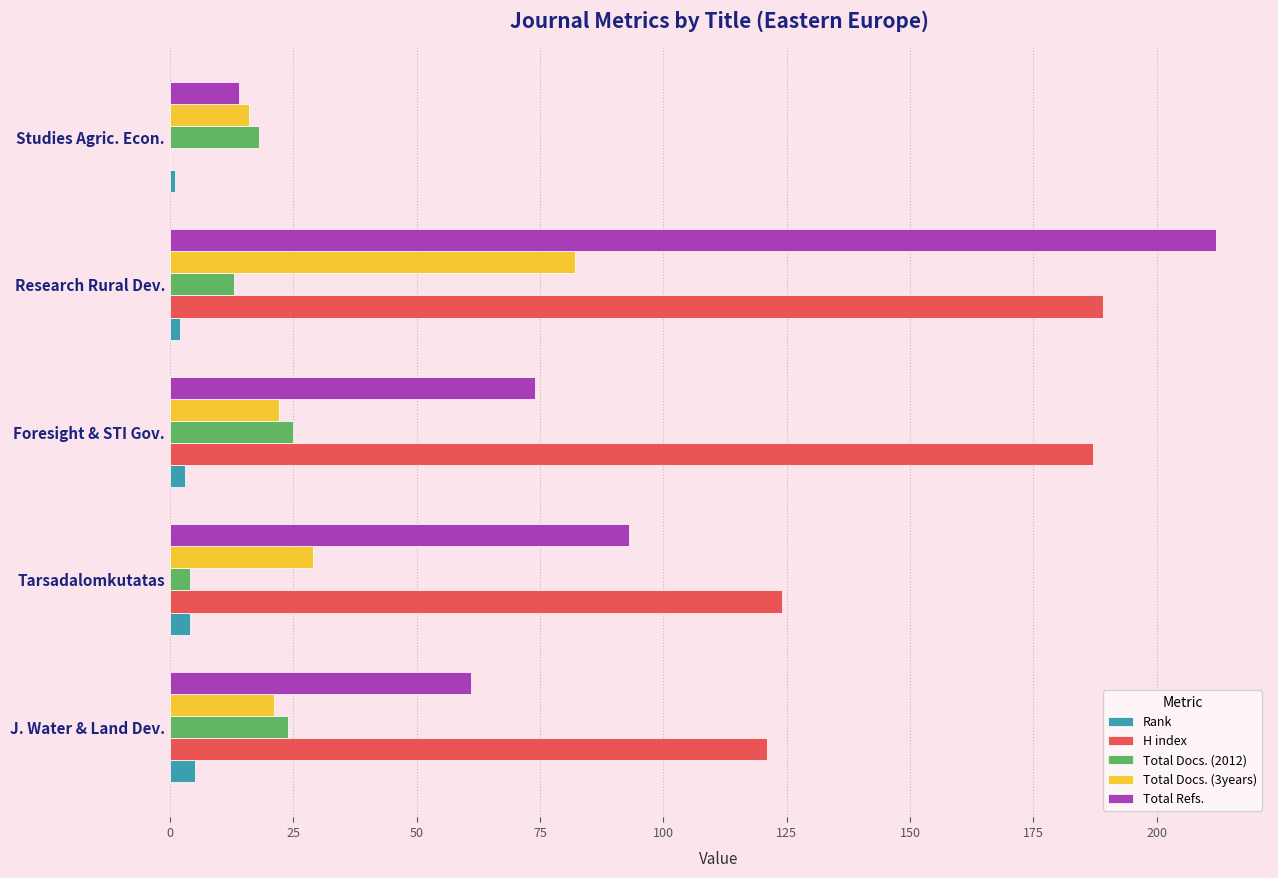

Which series has the largest total across all categories?

H index